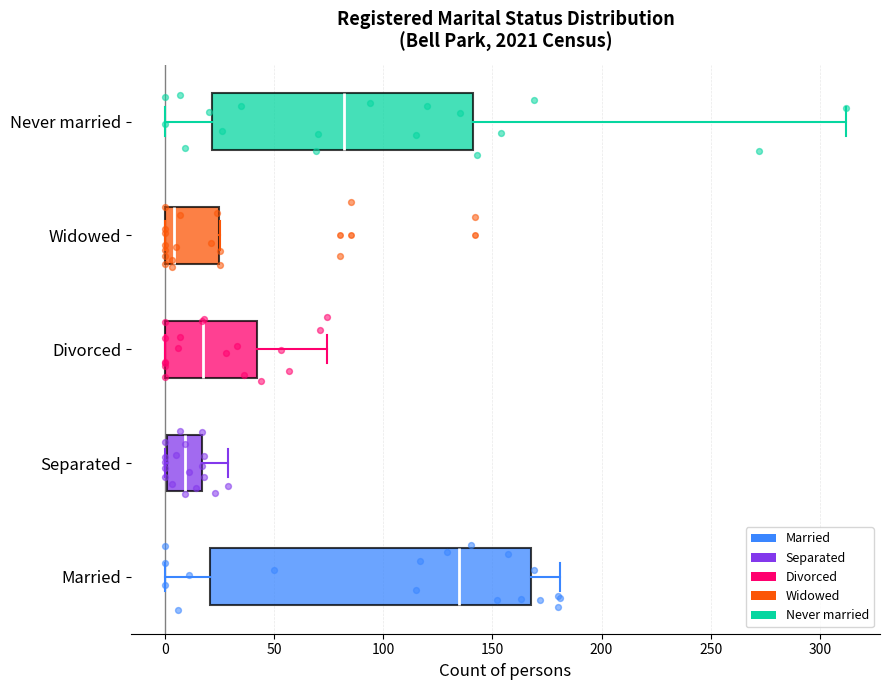

Which box is the widest, from its left edge to its right edge?

Married